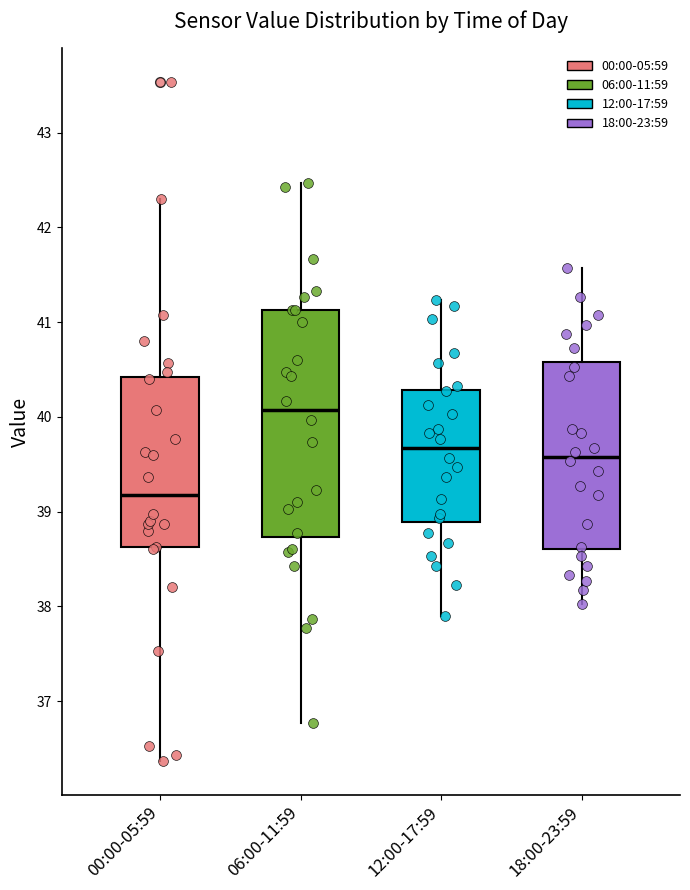

Which box has the highest median line?

06:00-11:59